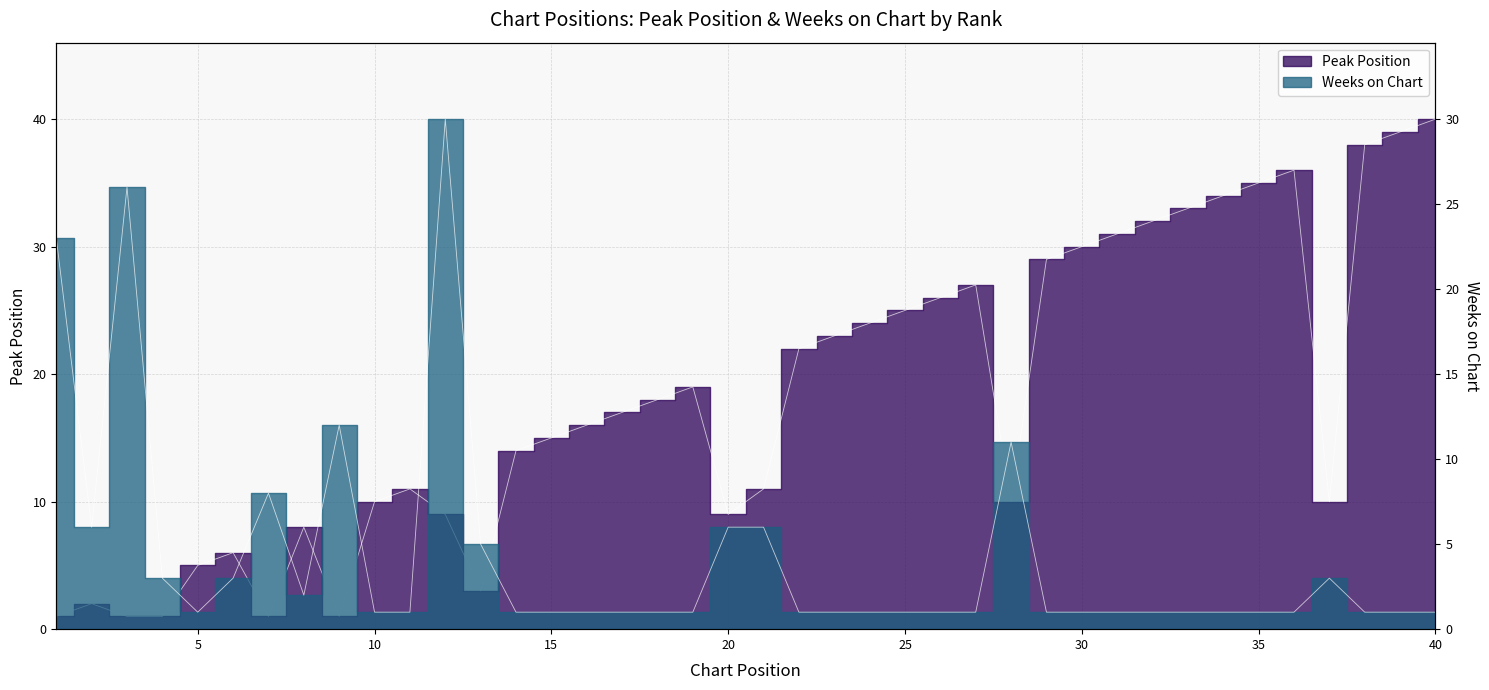

List the series in order of their peak value, lowest first.

Weeks on Chart, Peak Position